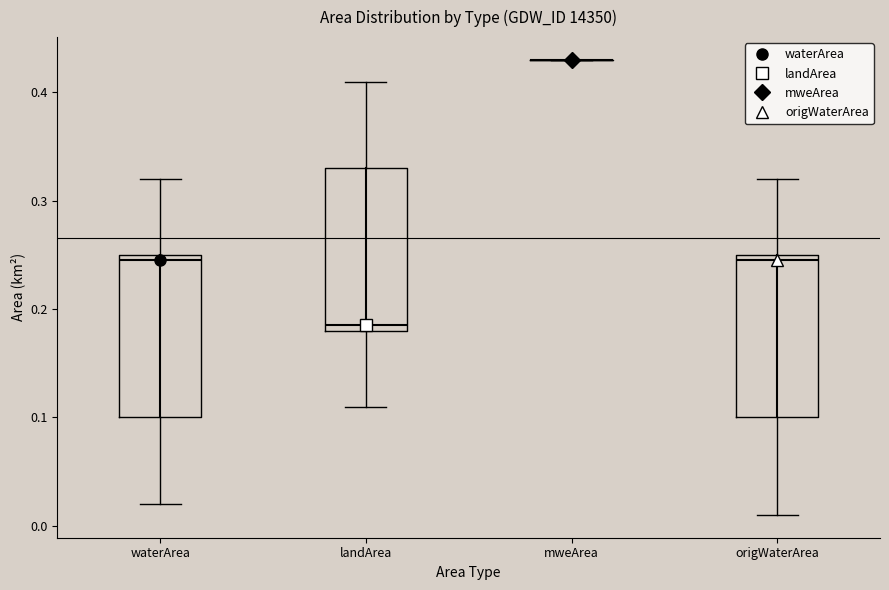

Where is the lower edge of the box for waterArea on the y-axis? The values are not printed on the chart, so give them approximately, as read against the axis.

0.10